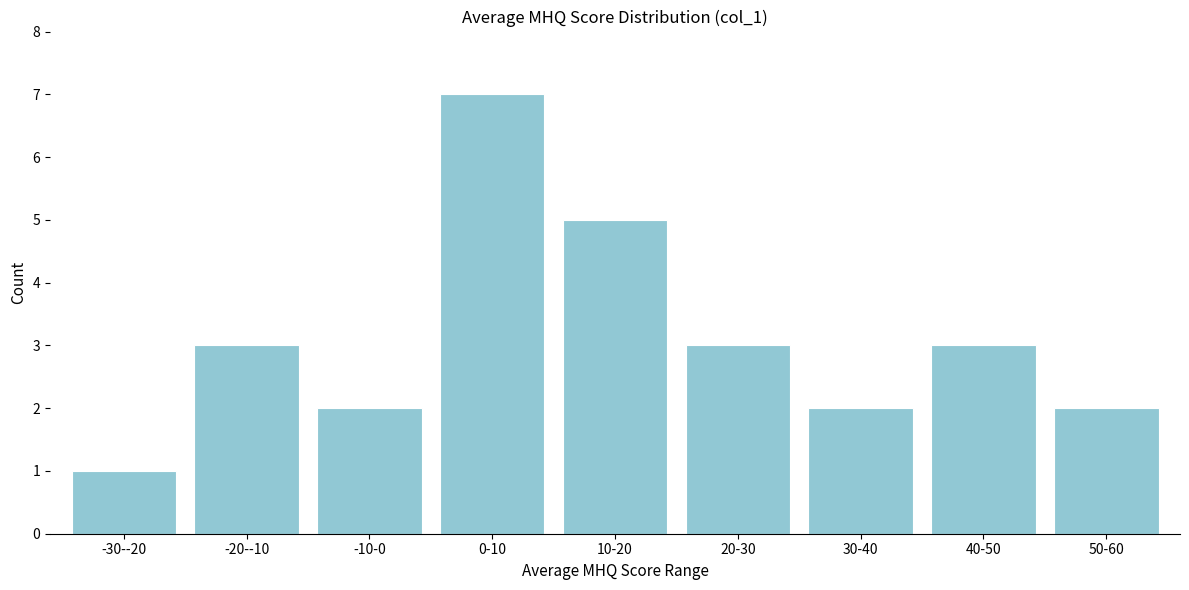

Reading left to right, transcribe all the data shown in this chart.

1	3	2	7	5	3	2	3	2